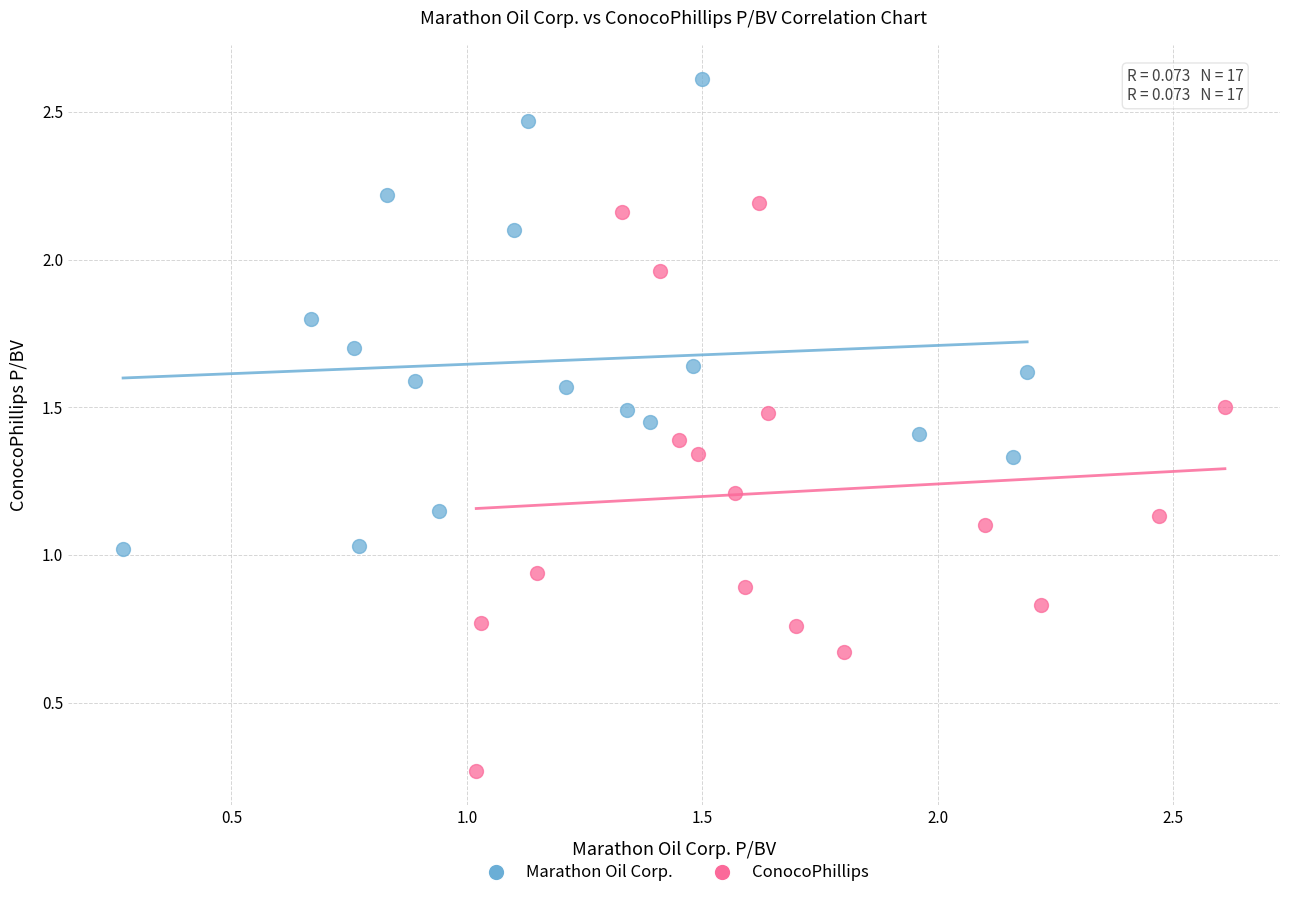

Which series contains the highest Y value?

Marathon Oil Corp.